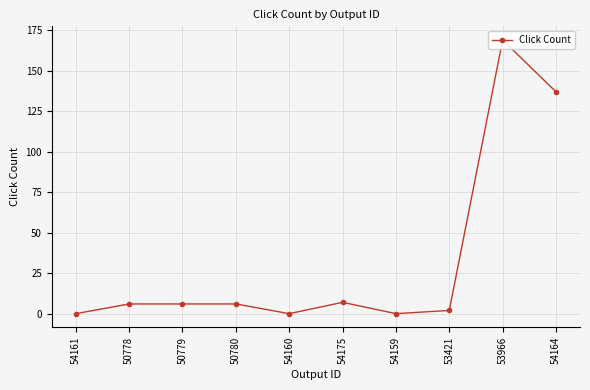

What is the change in value from 50780 to 53421?

-4